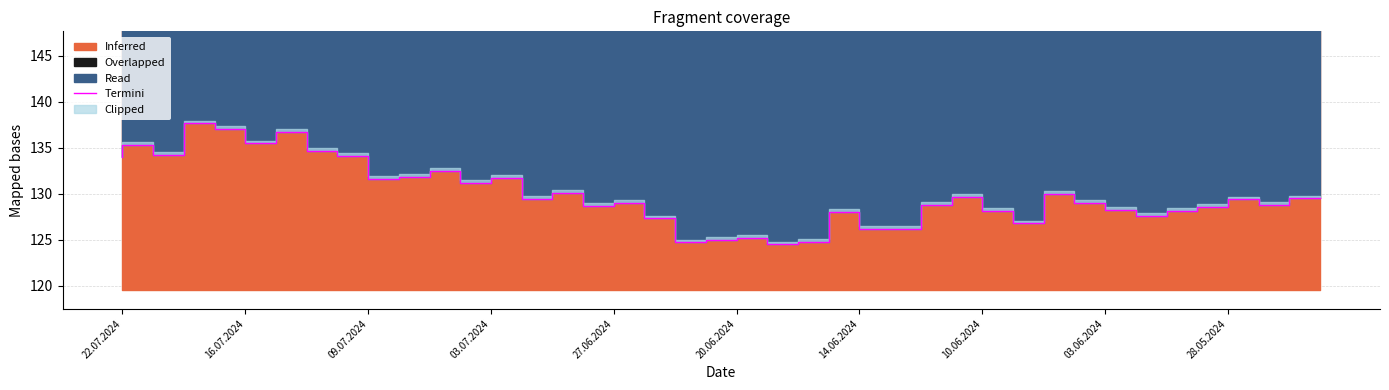

How many lines are shown in the chart?

1